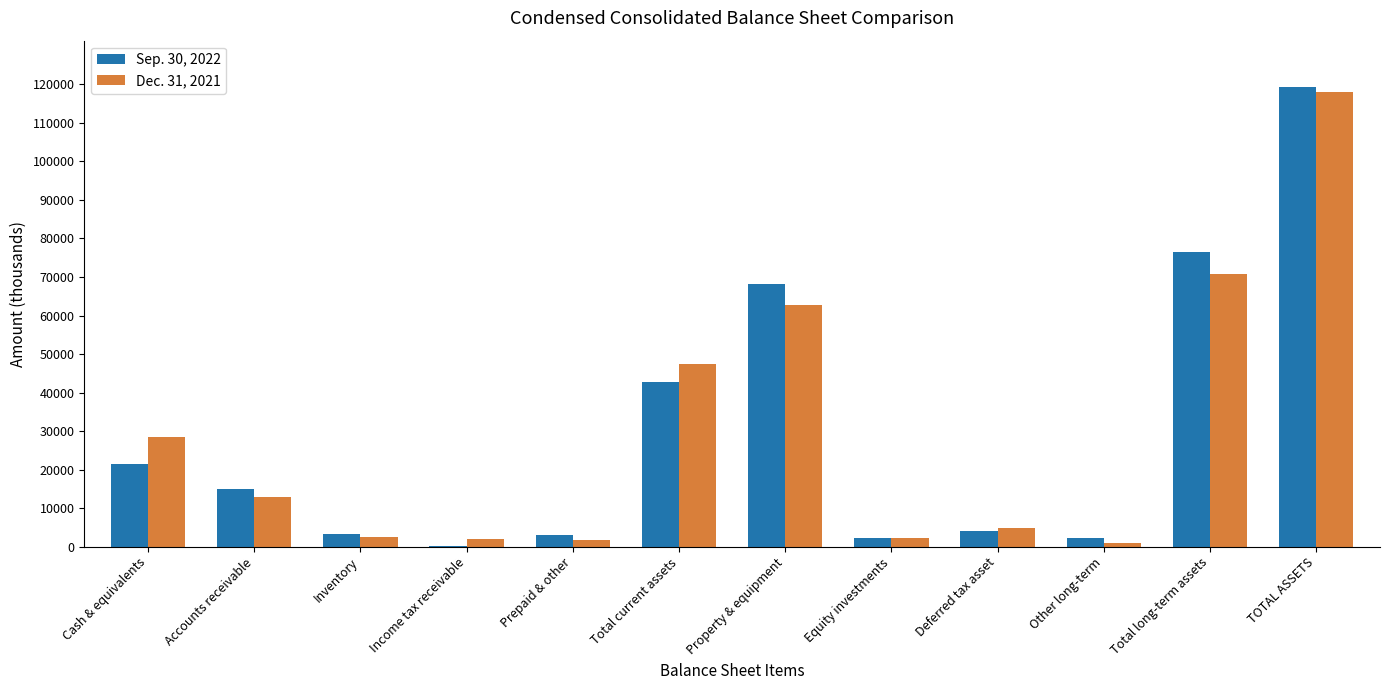

Is the value of Sep. 30, 2022 at Accounts receivable greater than the value of Dec. 31, 2021 at Other long-term?

Yes